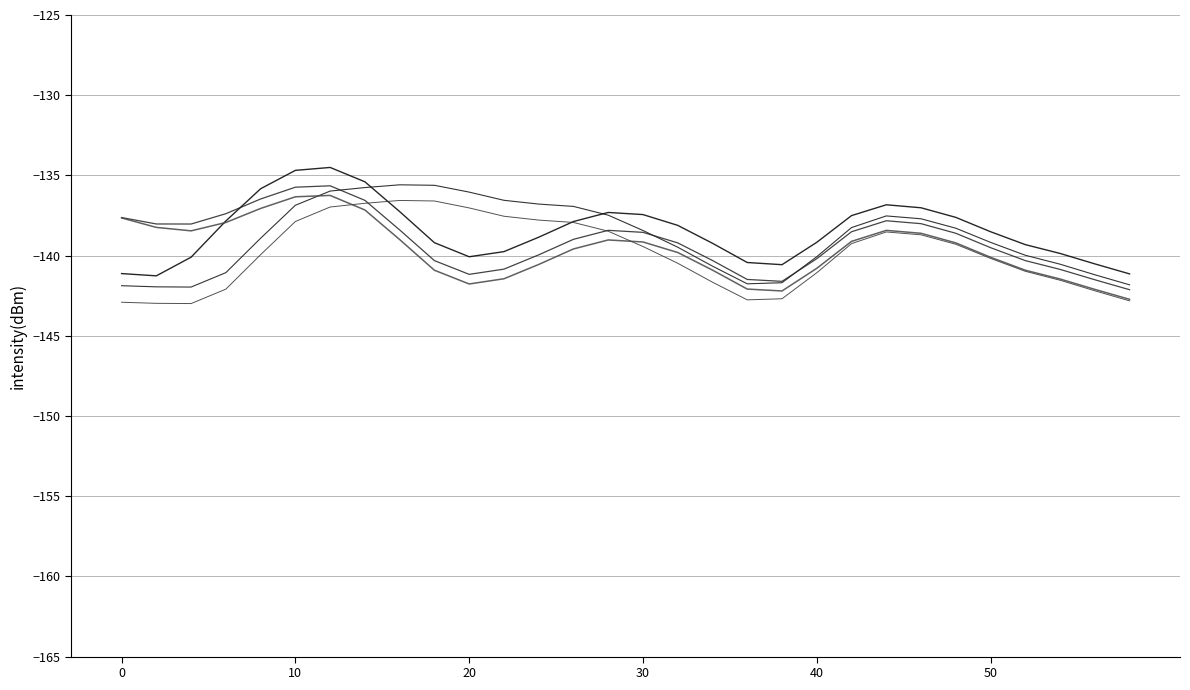

How many lines are shown in the chart?

5